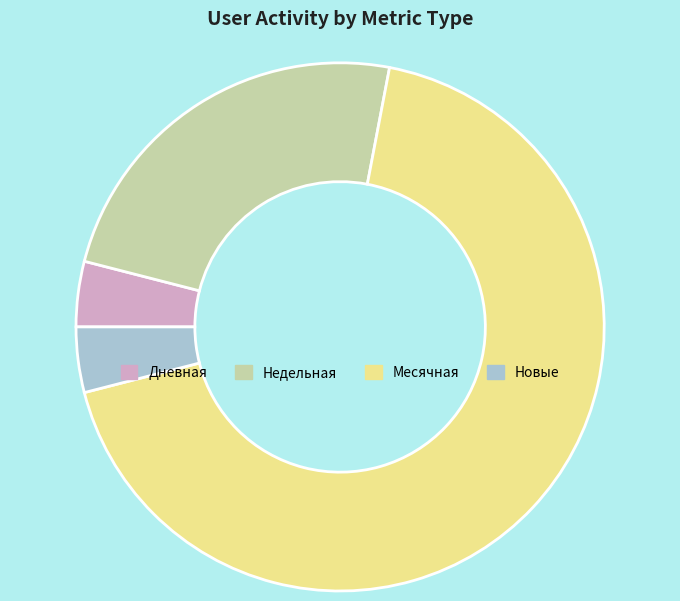

Does any single category account for the majority?

Yes